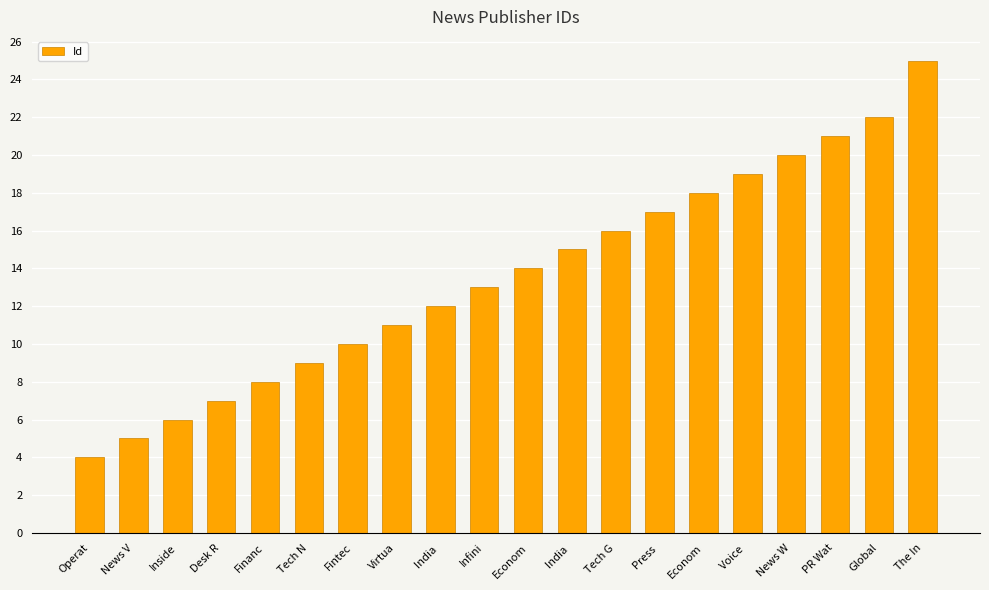

Rank the categories by value from highest to lowest.

The In, Global, PR Wat, News W, Voice , Econom, Press , Tech G, India , Econom, Infini, India , Virtua, Fintec, Tech N, Financ, Desk R, Inside, News V, Operat